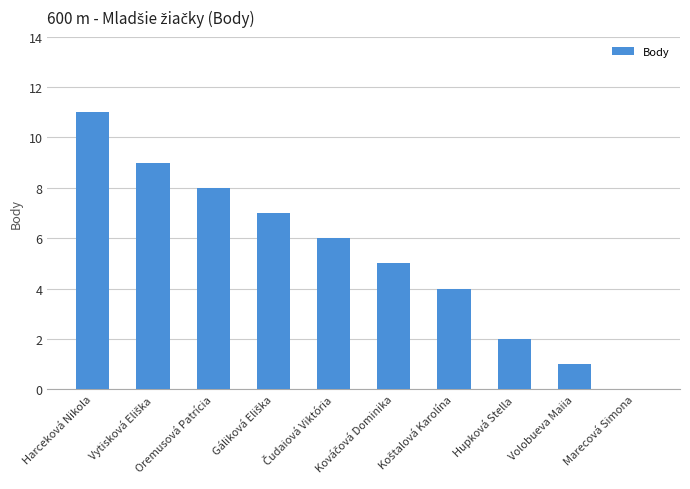

What value does the data have at Harceková Nikola?

11